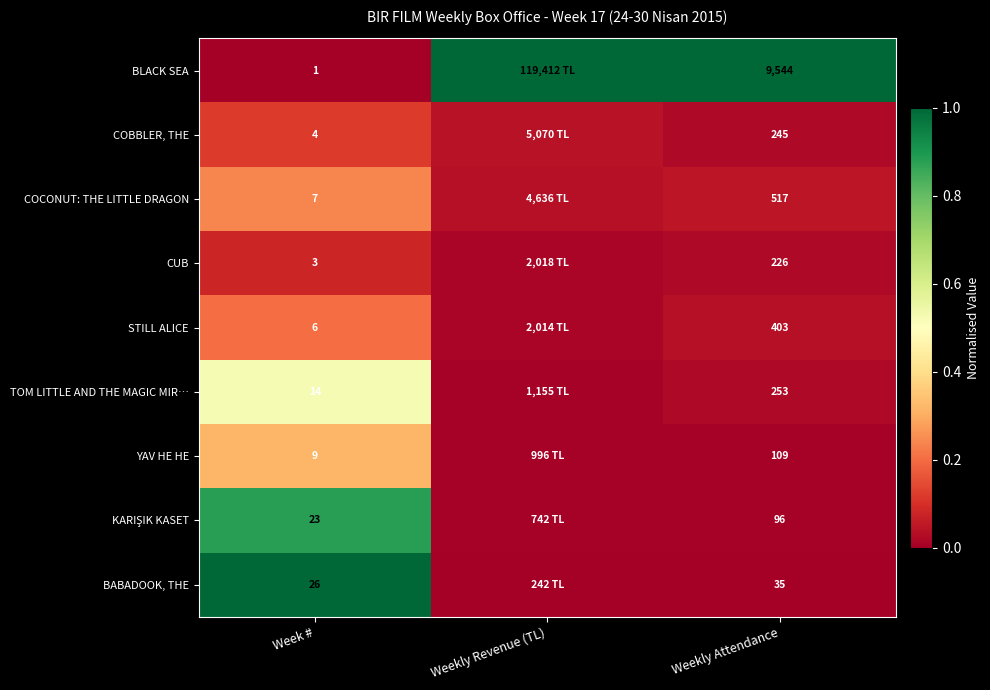

Which series has the largest range (max minus min)?

BLACK SEA